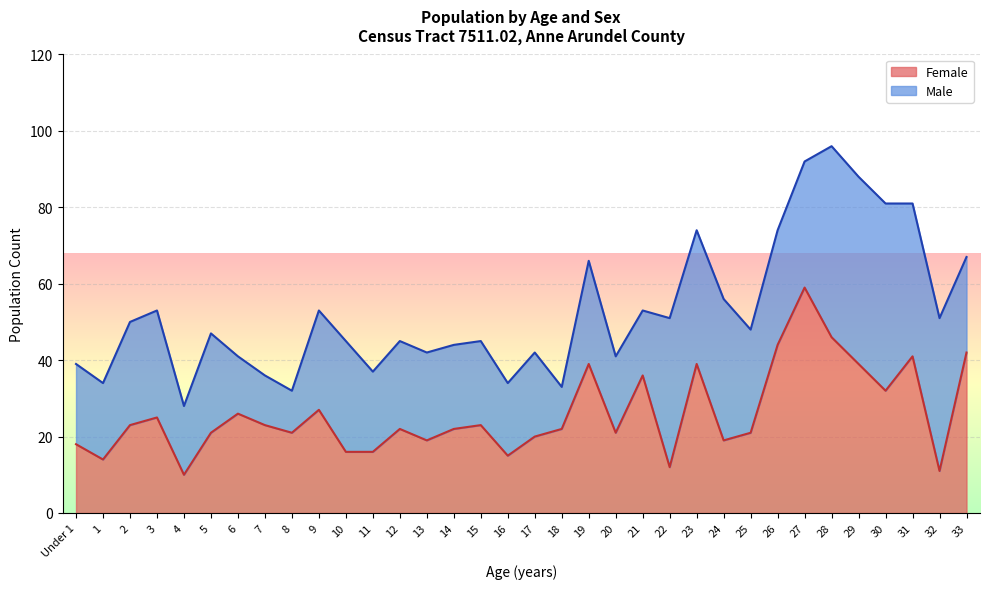

Reading left to right, extract all data points from this chart.

18	14	23	25	10	21	26	23	21	27	16	16	22	19	22	23	15	20	22	39	21	36	12	39	19	21	44	59	46	39	32	41	11	42